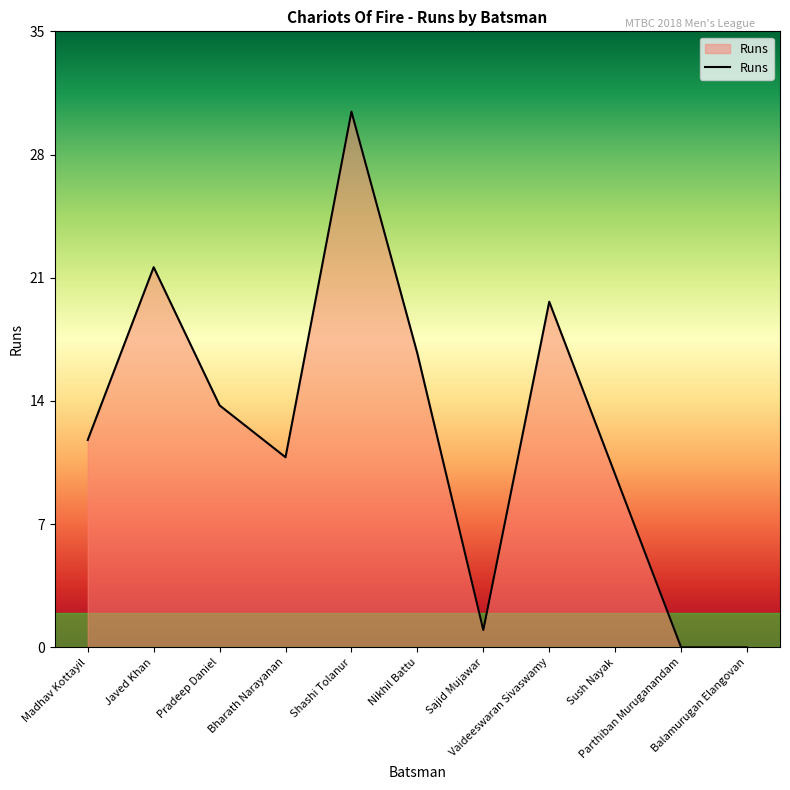

What is the label of the 8th point from the right?

Bharath Narayanan